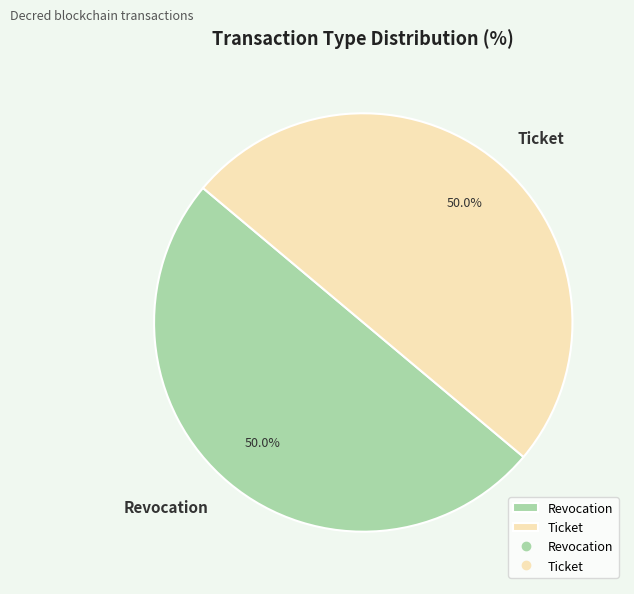

Is it true that Revocation is 50% of the pie?

True